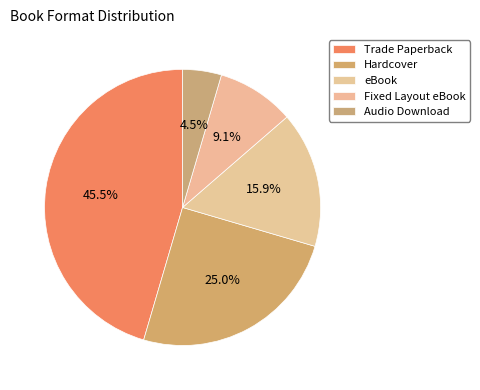

How many slices are in this pie chart?

5